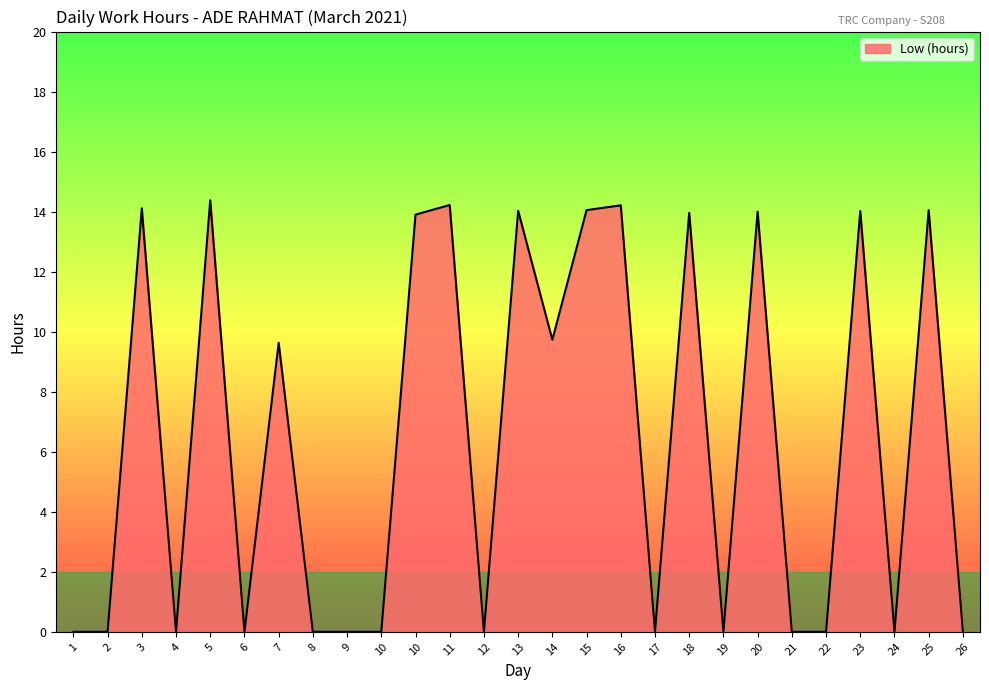

Does the chart have visible grid lines?

No